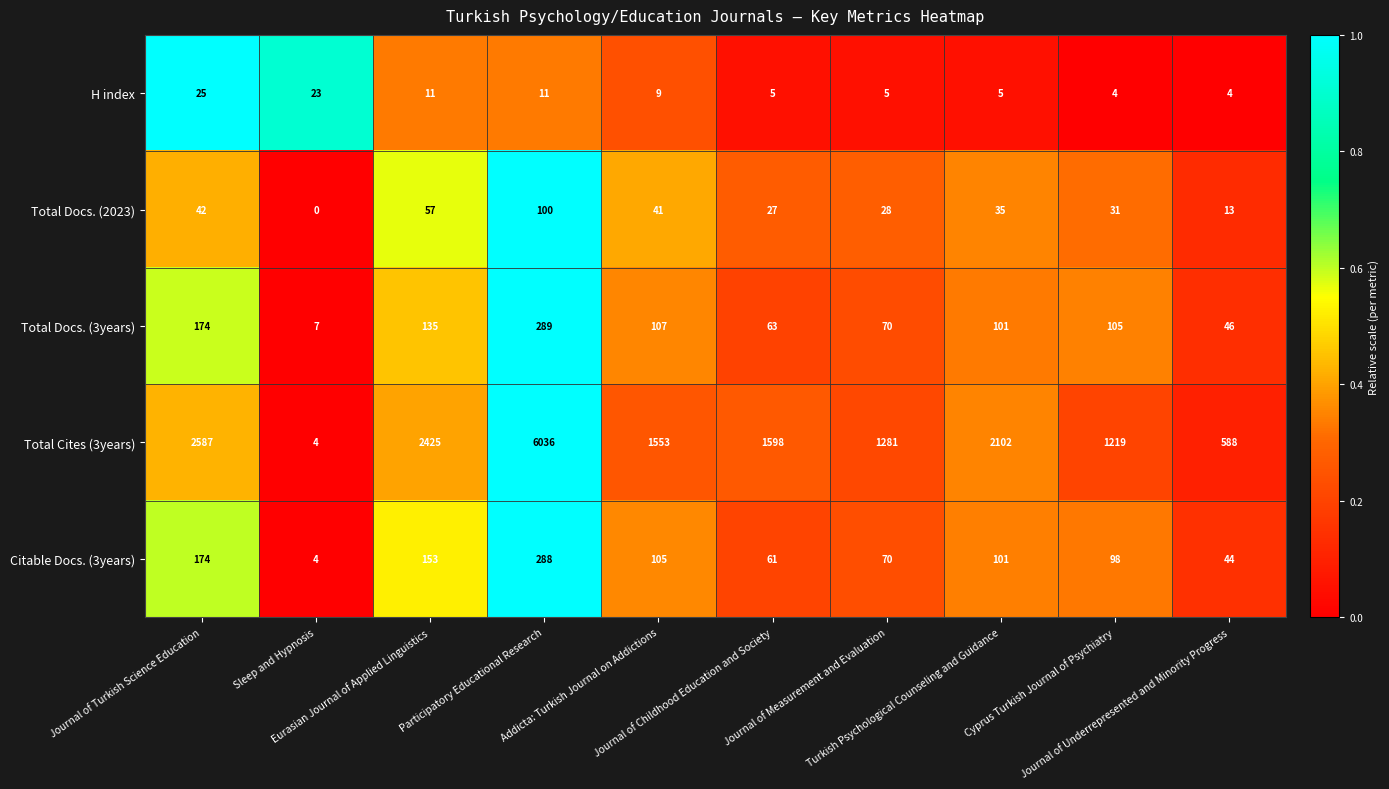

What is the lowest value of the H index series?

4